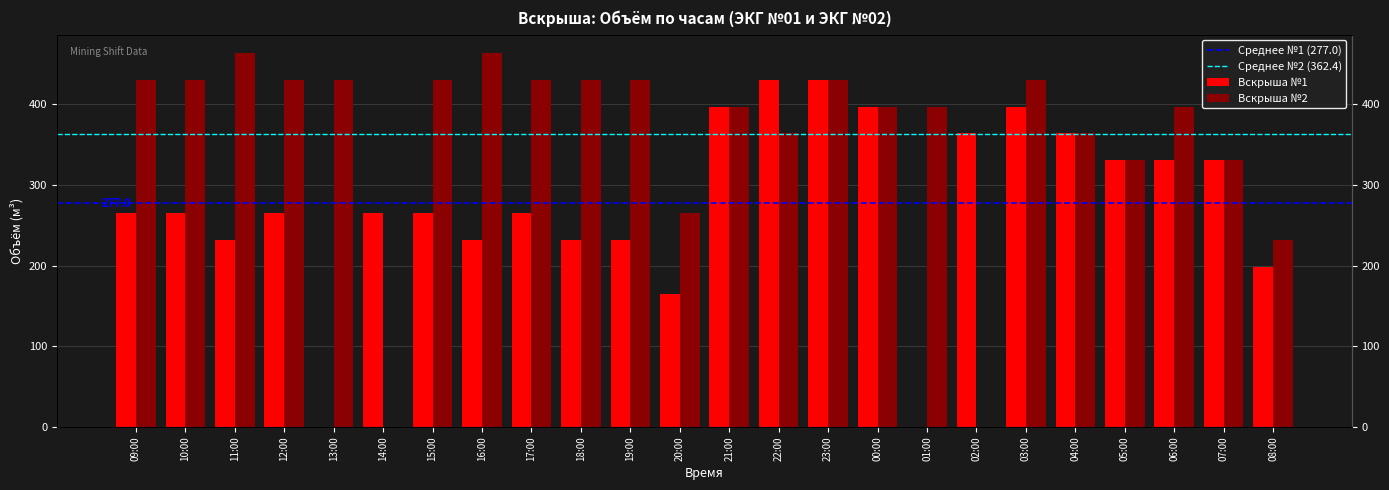

At which label does Вскрыша №1 reach its minimum?

13:00